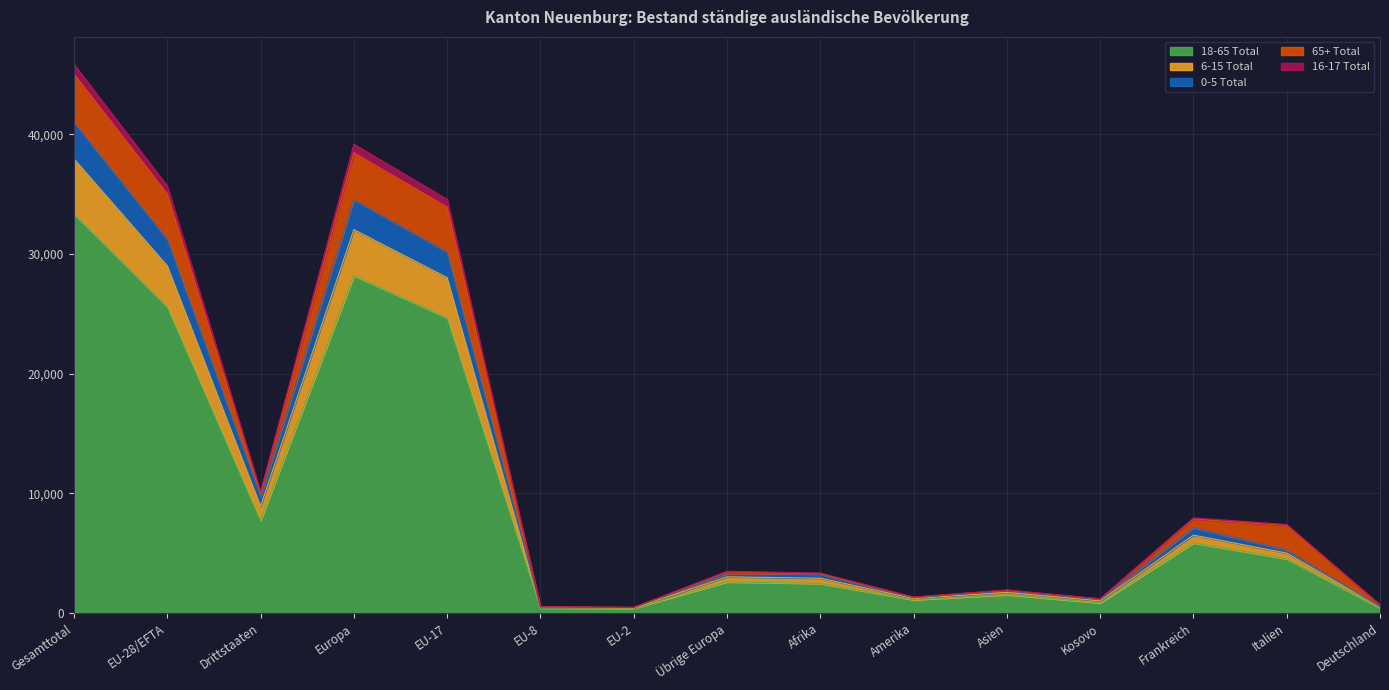

Which category has the highest value in the 18-65 Total series?

Gesamttotal